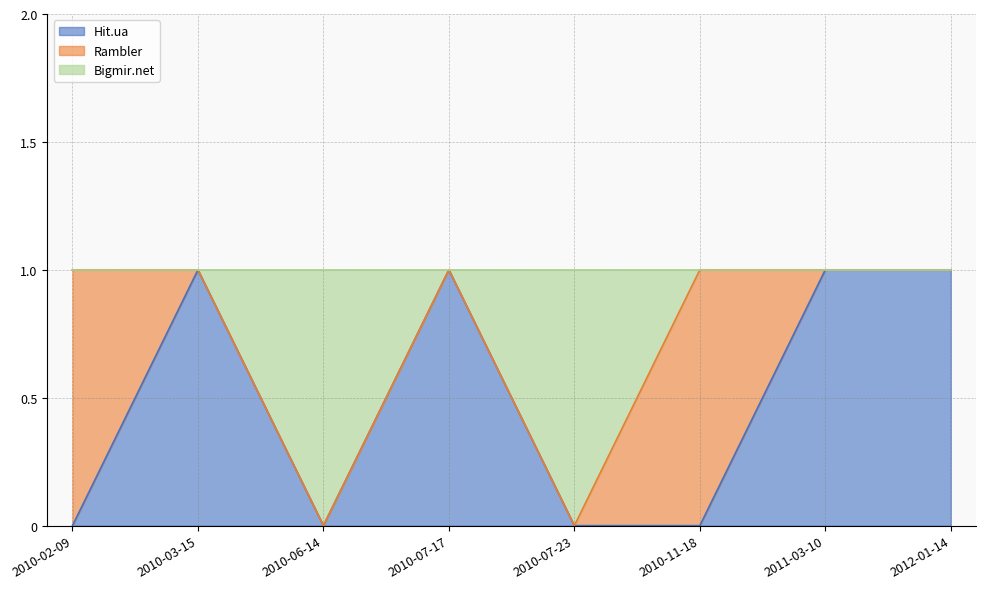

Between 2010-03-15 and 2012-01-14, which series saw the biggest shift?

Hit.ua